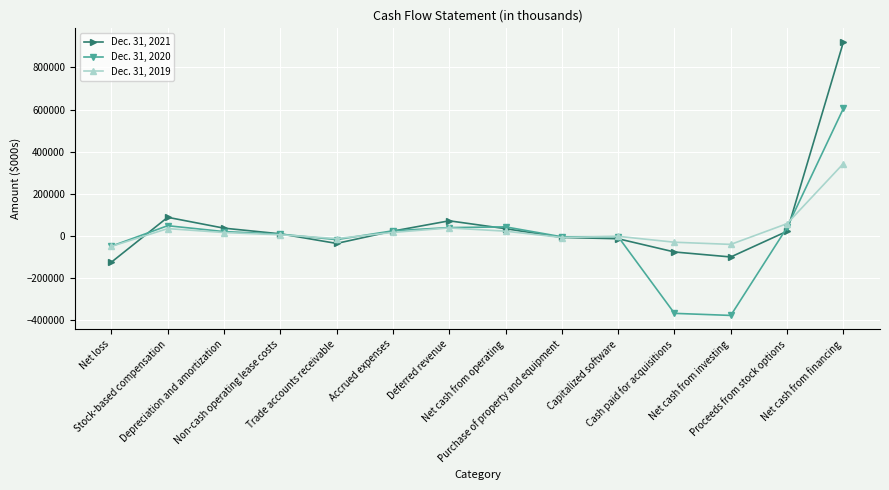

How many values in the Dec. 31, 2021 series are below 21779?

7